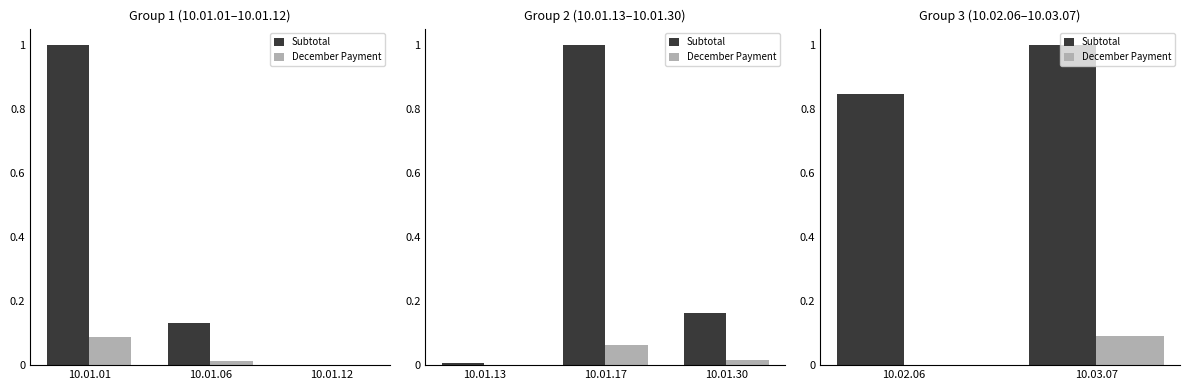

What is the difference between the December Payment values at 10.02.06 and 10.03.07?

0.1